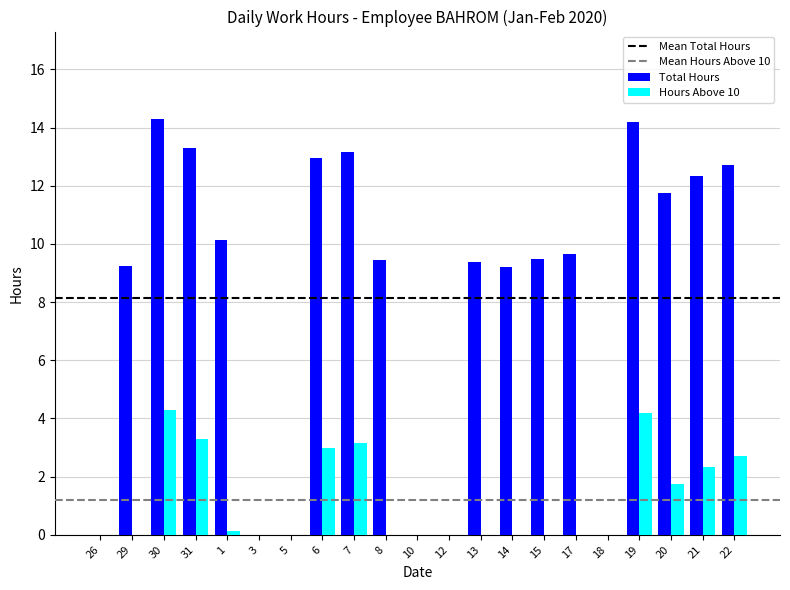

True or false: Hours Above 10 has a value of 3.0 at 6.

True